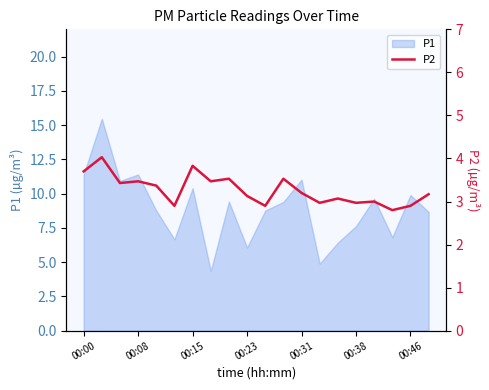

What is the smallest value displayed?

2.8